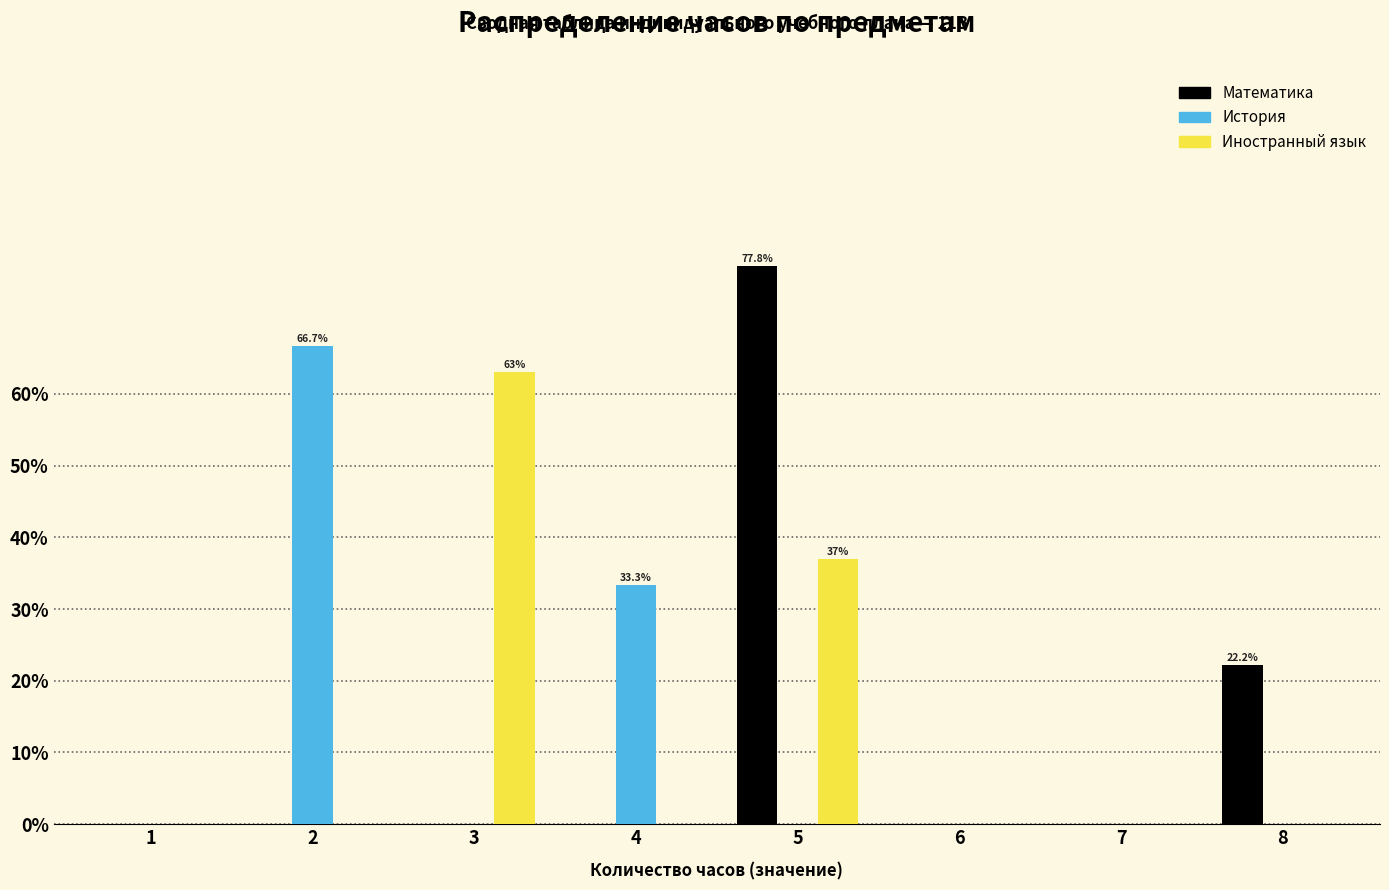

Reading left to right, transcribe all the data shown in this chart.

Математика: 1=0.0	2=0.0	3=0.0	4=0.0	5=77.8	6=0.0	7=0.0	8=22.2
История: 1=0.0	2=66.7	3=0.0	4=33.3	5=0.0	6=0.0	7=0.0	8=0.0
Иностранный язык: 1=0.0	2=0.0	3=63.0	4=0.0	5=37.0	6=0.0	7=0.0	8=0.0